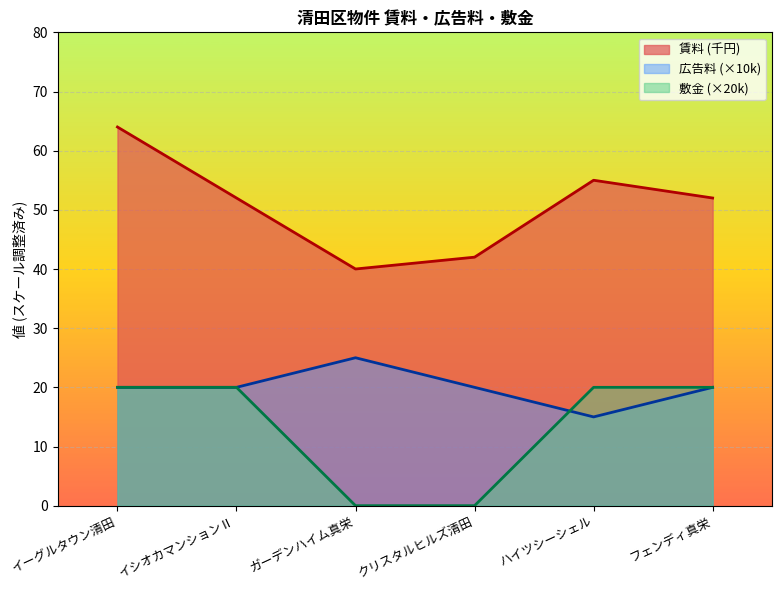

Which label corresponds to the largest value in the chart?

イーグルタウン清田